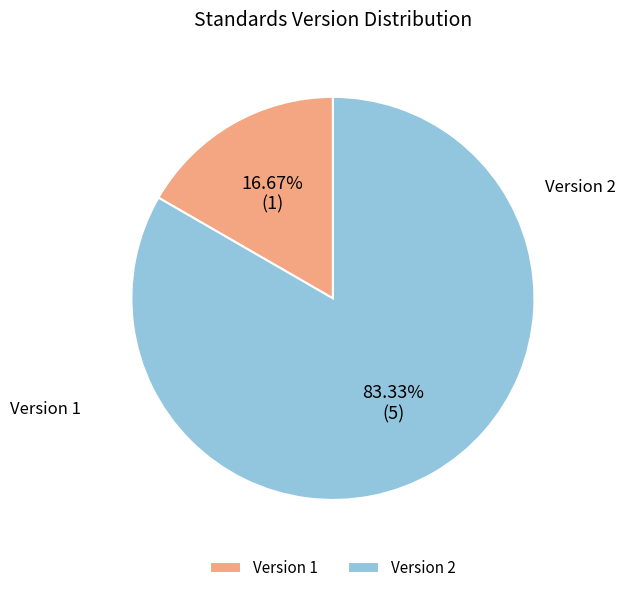

Which category has the biggest portion of the pie?

Version 2